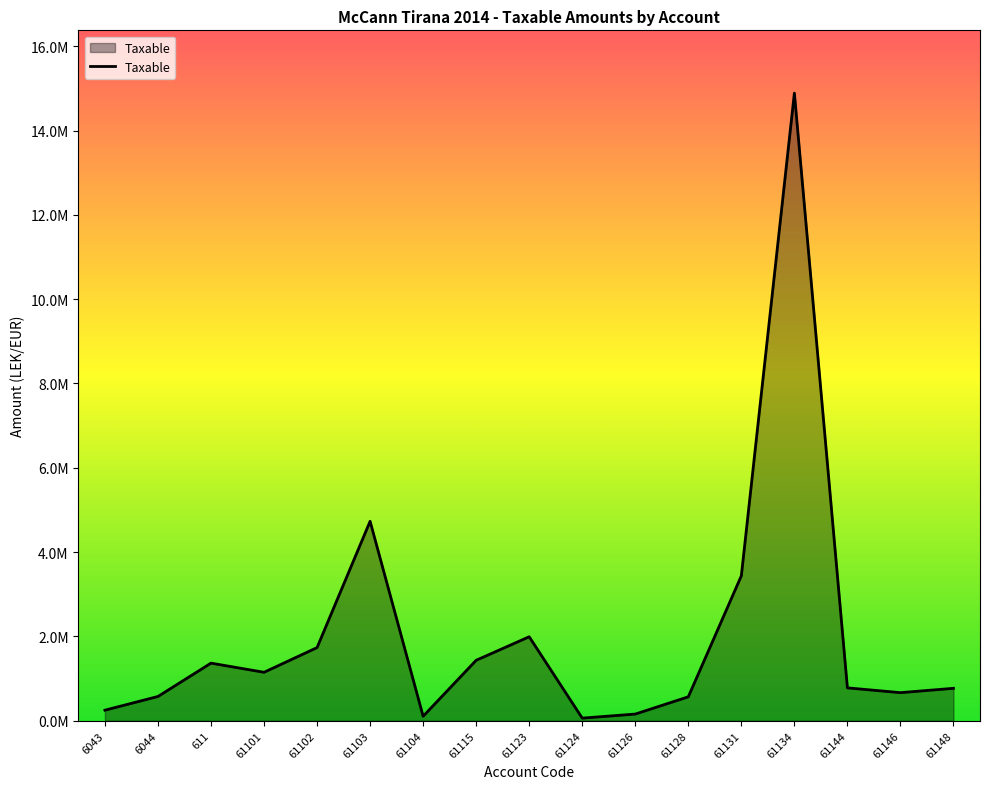

Reading left to right, list all the values displayed in this chart.

6043=250227.1	6044=575296.9	611=1366068.5	61101=1149043.7	61102=1735151.5	61103=4731146.9	61104=105900.0	61115=1433753.2	61123=1991862.2	61124=61813.2	61126=157990.0	61128=567460.5	61131=3437988.5	61134=14887859.8	61144=779642.1	61146=666085.5	61148=769080.9